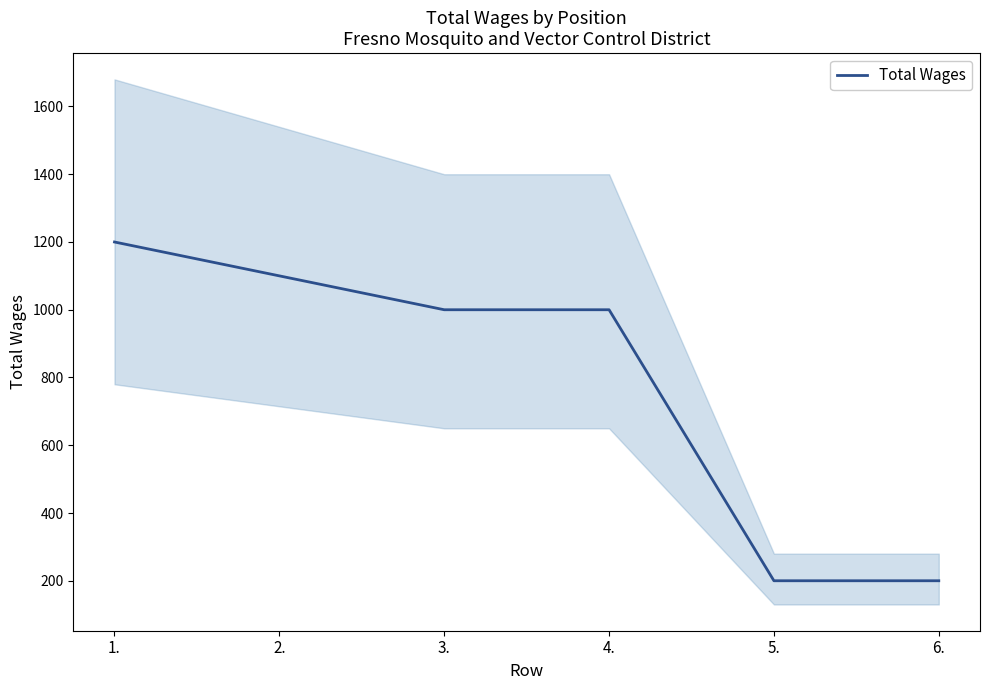

What is the sum of the values at 1. and 3.?

2200